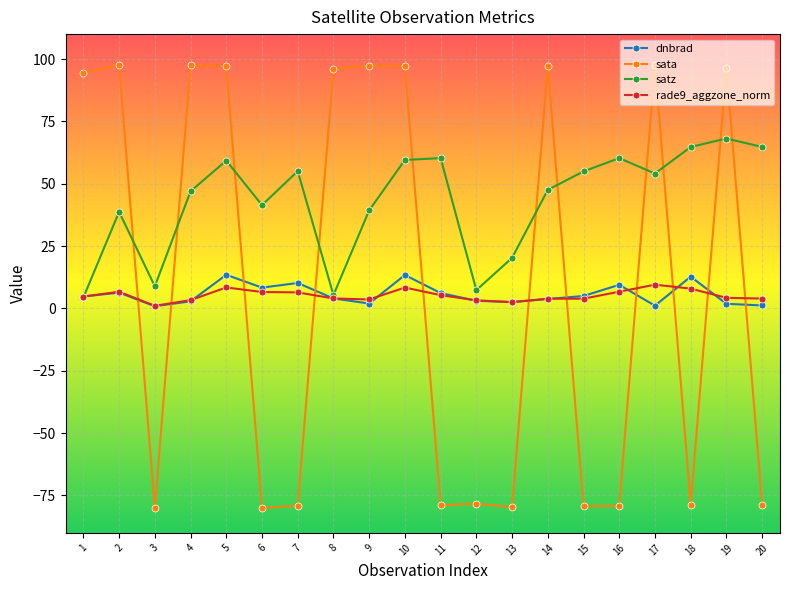

How many positive values does the sata series have?

10